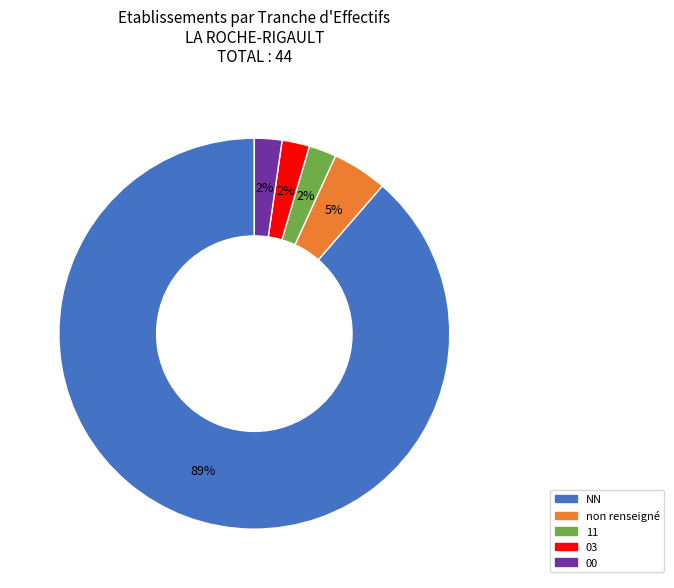

What percentage is the 11 slice, to the nearest percent?

2%